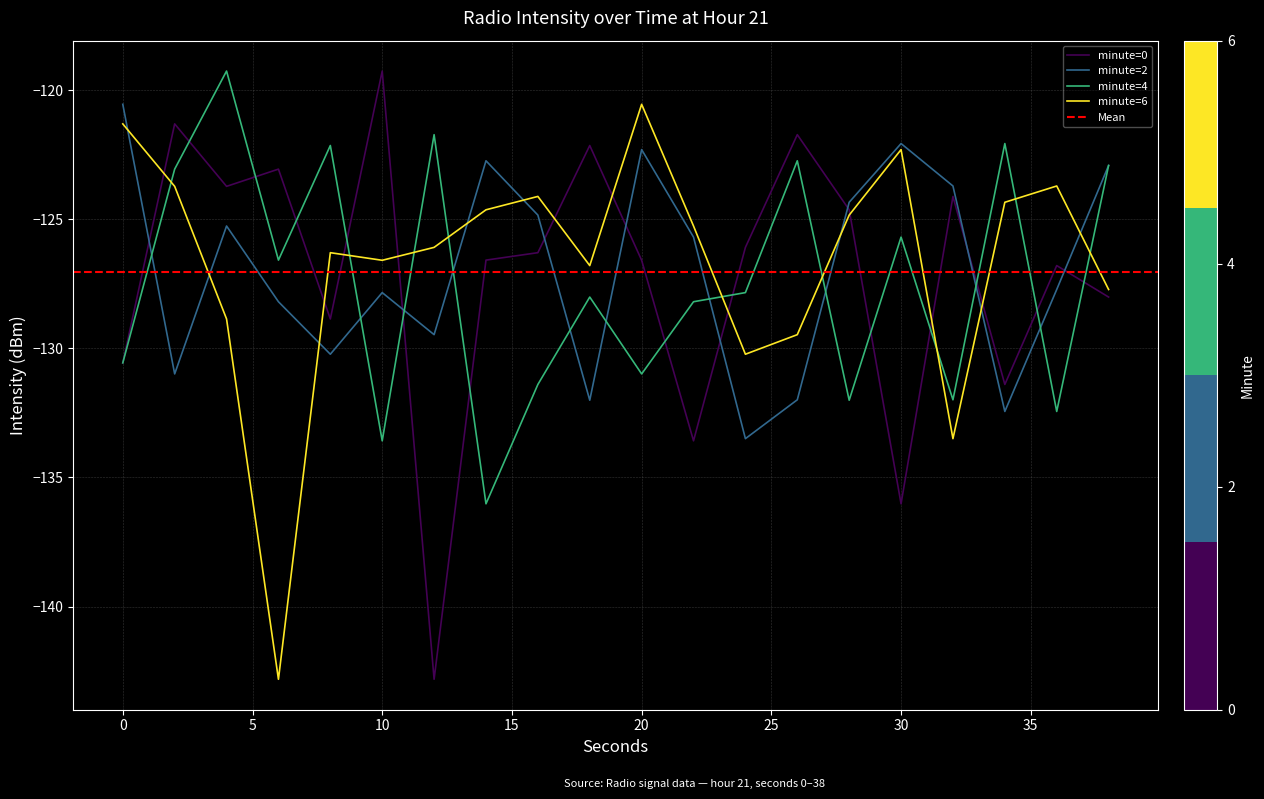

How many times do 4 and 6 cross each other?

9